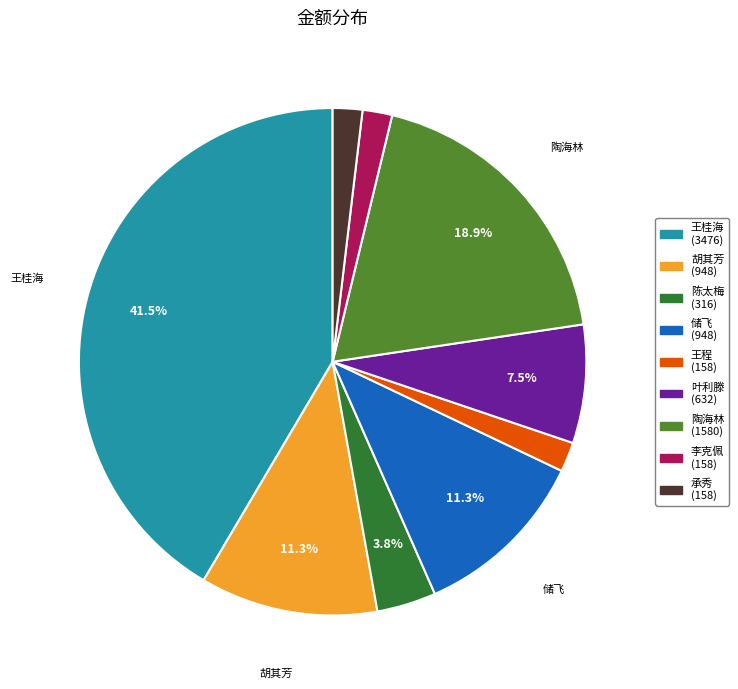

Does any single category account for the majority?

No